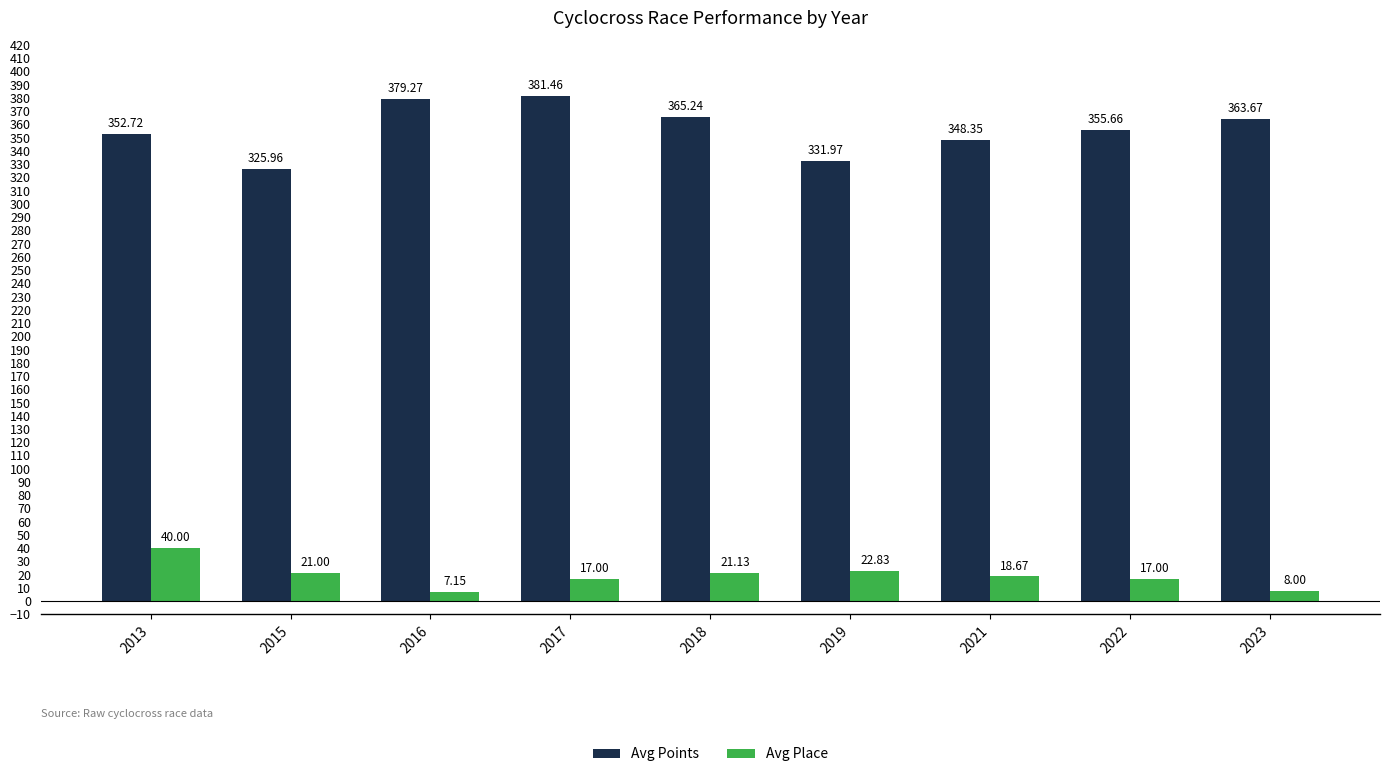

Rank the categories by Avg Points value from lowest to highest.

2015, 2019, 2021, 2013, 2022, 2023, 2018, 2016, 2017